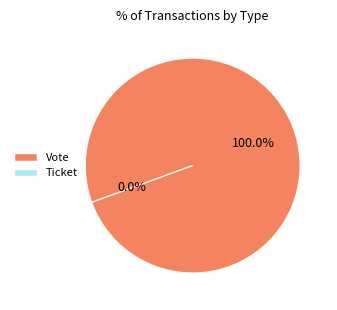

The Vote slice represents 100% of the pie. True or false?

True